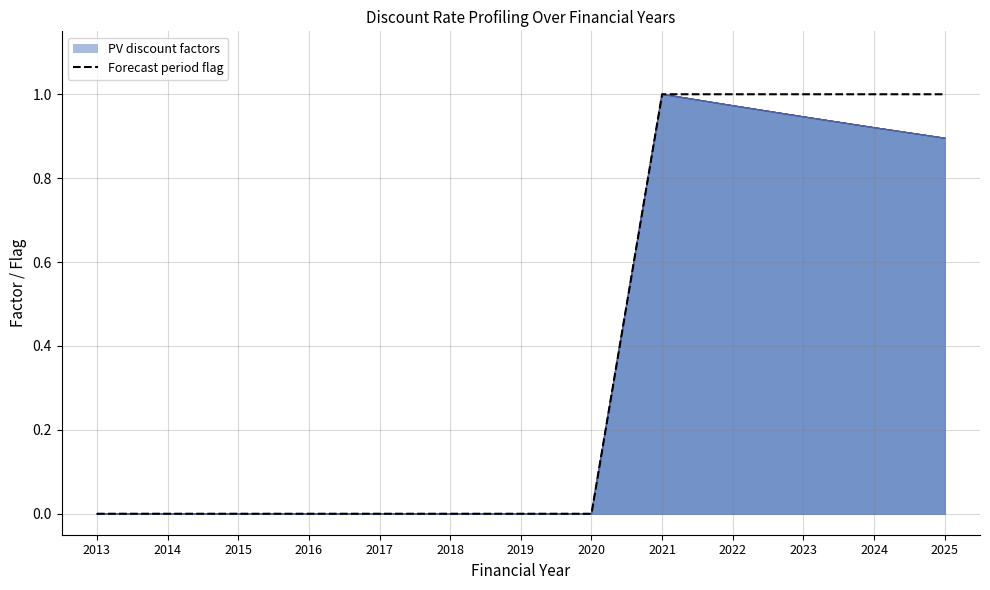

How many lines are shown in the chart?

1